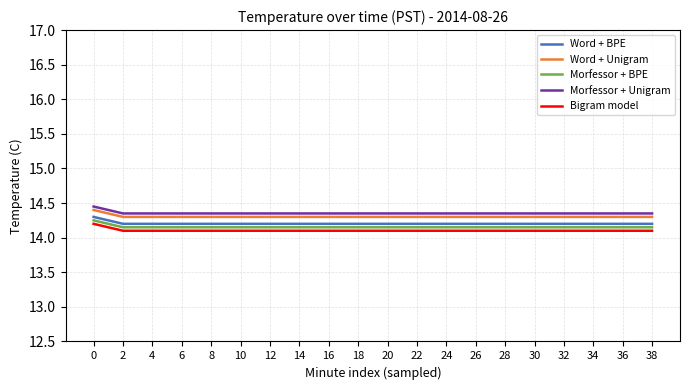

What are all the series names shown in the legend?

Word + BPE, Word + Unigram, Morfessor + BPE, Morfessor + Unigram, Bigram model